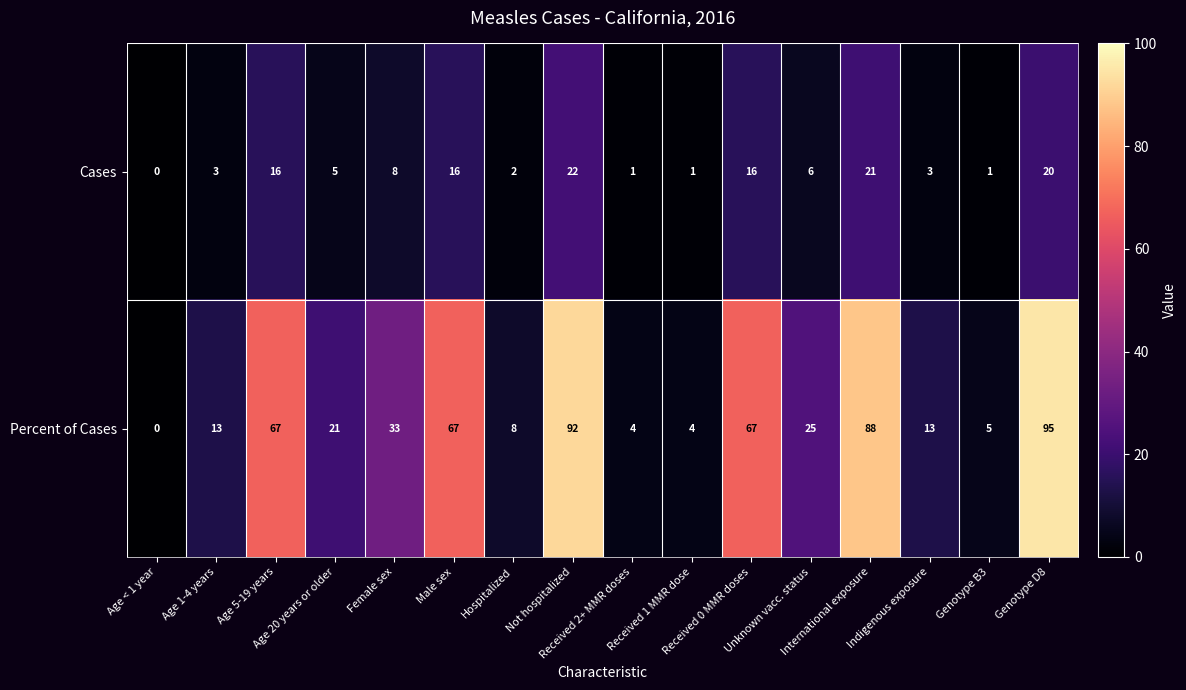

At which category does the chart reach its peak across all series?

Genotype D8